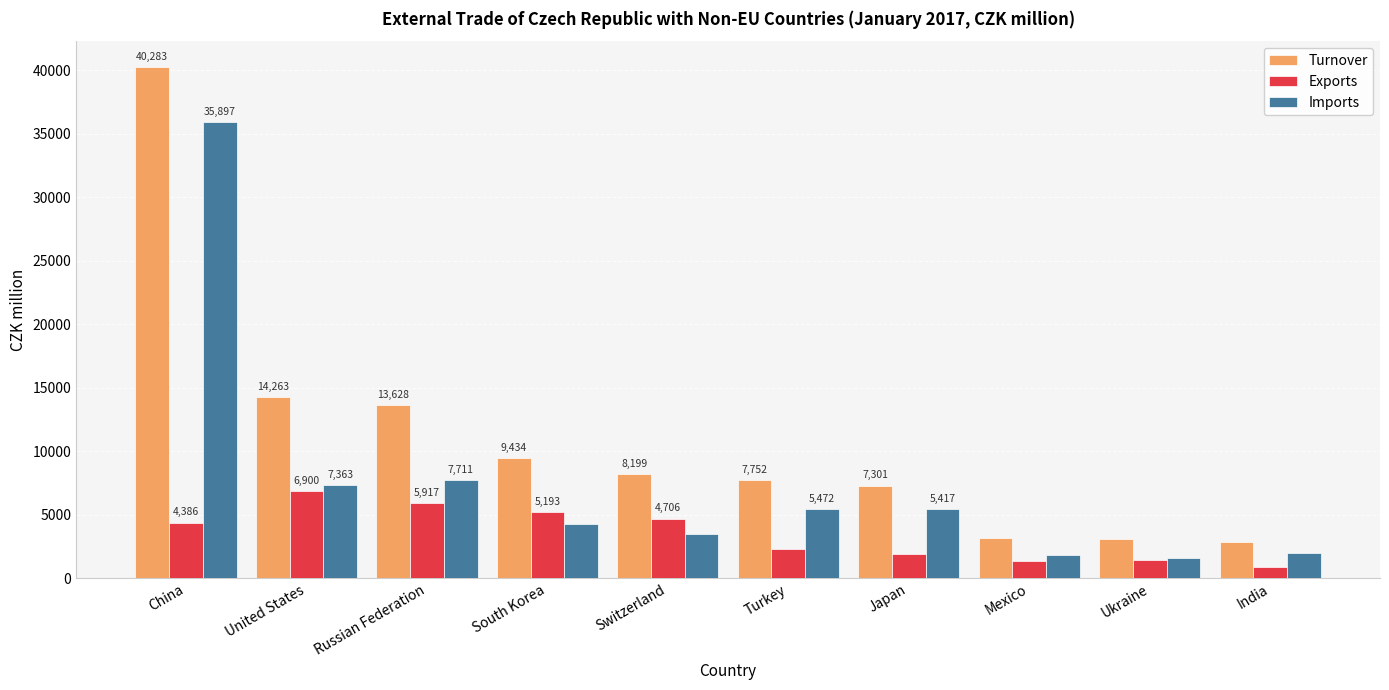

What is the difference between the second highest and minimum values in the Exports series?

5012